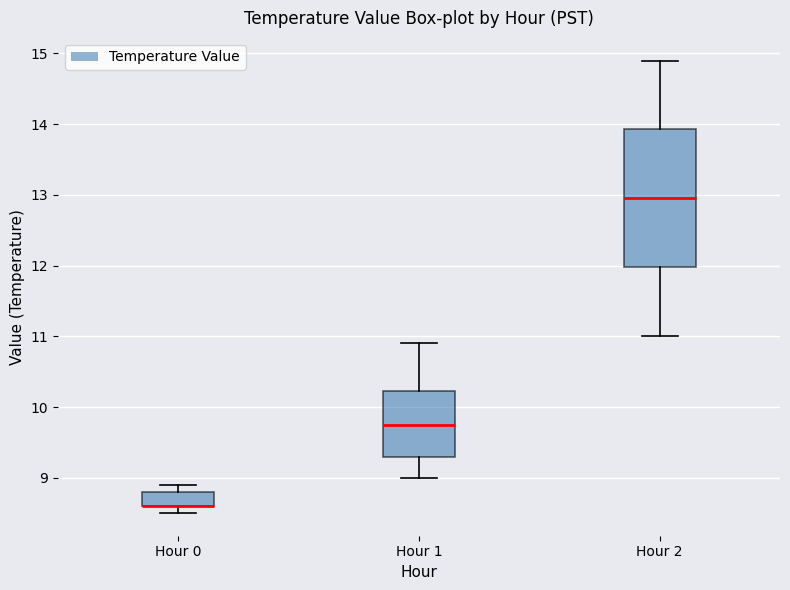

Reading left to right, read every box against the y-axis: the position of its median line, the range the box covers, and the ends of its whiskers. The values are not printed on the chart, so give them approximately, as read against the axis.

Hour 0: median 8.6 (drawn on the box's lower edge), box 8.6 to 8.8, whiskers 8.5 to 8.9
Hour 1: median 9.8, box 9.3 to 10.2, whiskers 9.0 to 10.9
Hour 2: median 13.0, box 12.0 to 13.9, whiskers 11.0 to 14.9